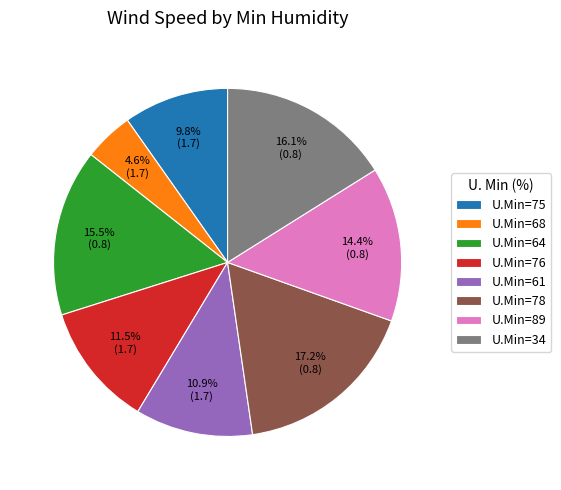

Between U.Min=75 and U.Min=78, which is larger?

U.Min=78